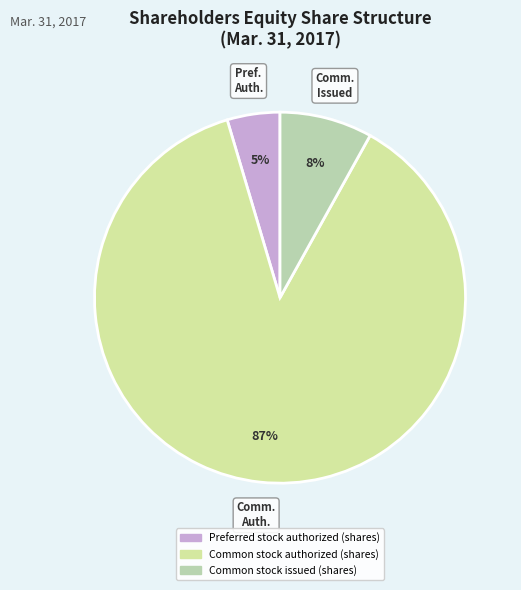

To the nearest percent, what is the difference between the Common stock authorized (shares) and Common stock issued (shares) slice percentages?

79%